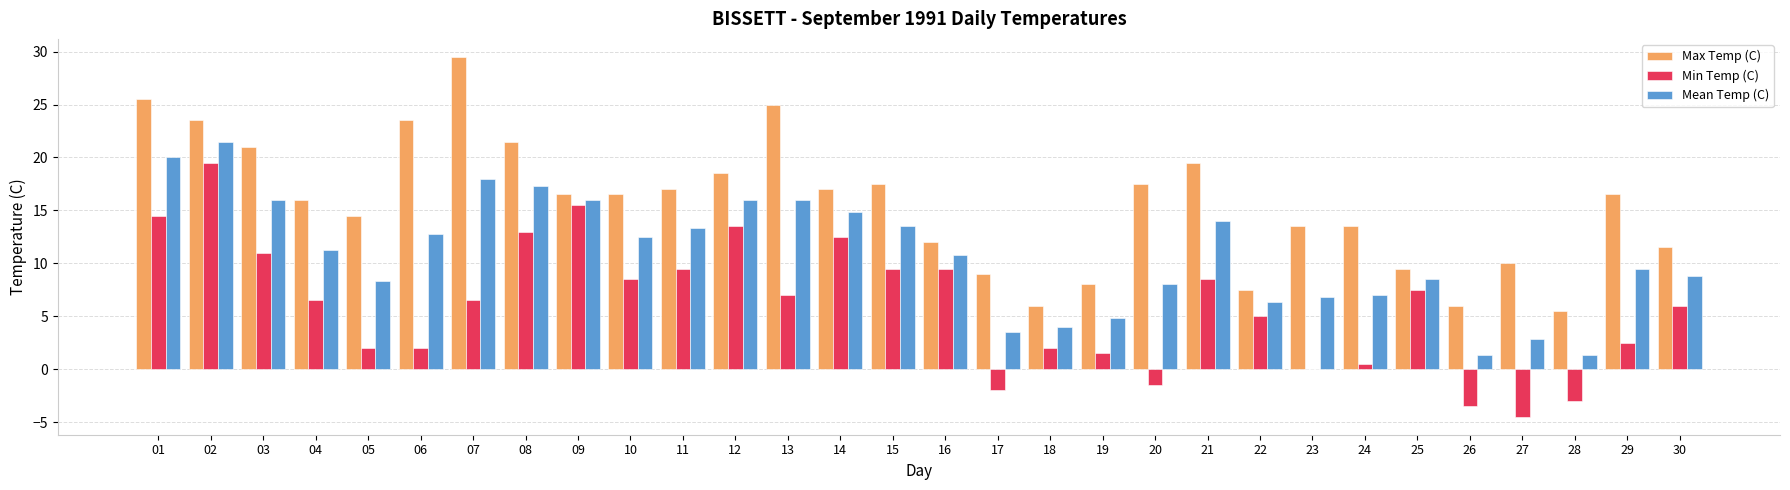

At which label does Min Temp (C) first exceed 6?

01